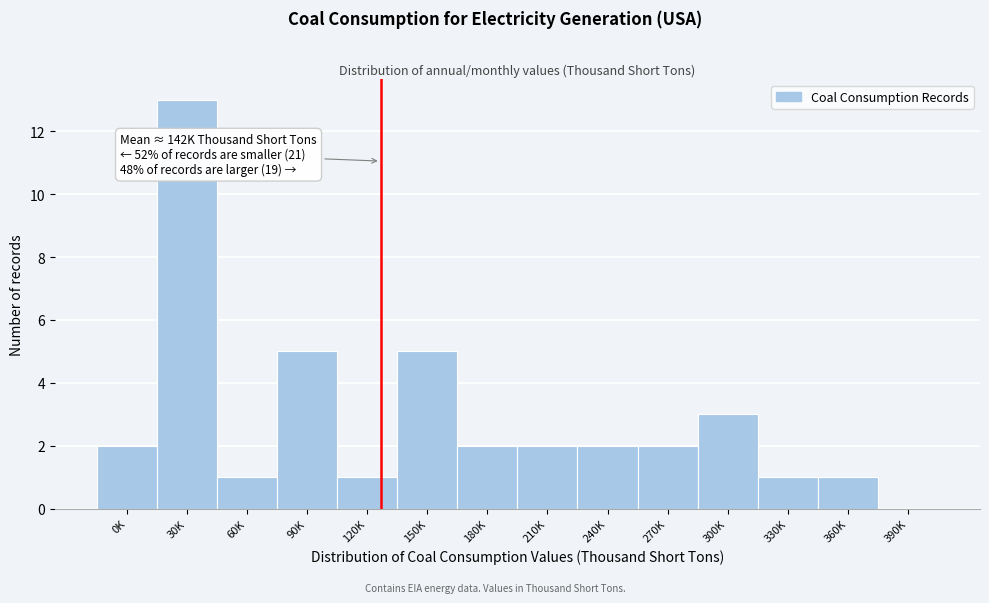

Reading right to left, what are all the values shown in this chart?

390K=0	360K=1	330K=1	300K=3	270K=2	240K=2	210K=2	180K=2	150K=5	120K=1	90K=5	60K=1	30K=13	0K=2